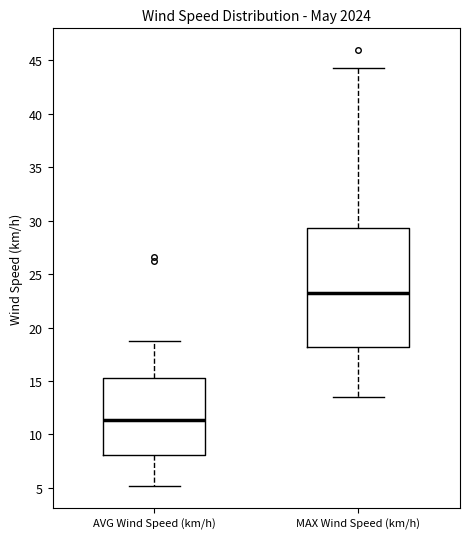

Which box is the tallest, from its lower edge to its upper edge?

MAX Wind Speed (km/h)